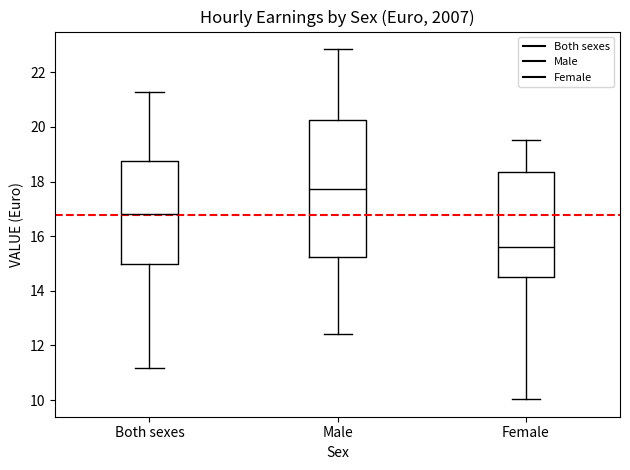

Reading left to right, read every box against the y-axis: the position of its median line, the range the box covers, and the ends of its whiskers. The values are not printed on the chart, so give them approximately, as read against the axis.

Both sexes: median 16.8, box 15.0 to 18.8, whiskers 11.2 to 21.2
Male: median 17.8, box 15.2 to 20.2, whiskers 12.4 to 22.8
Female: median 15.6, box 14.6 to 18.4, whiskers 10.0 to 19.6